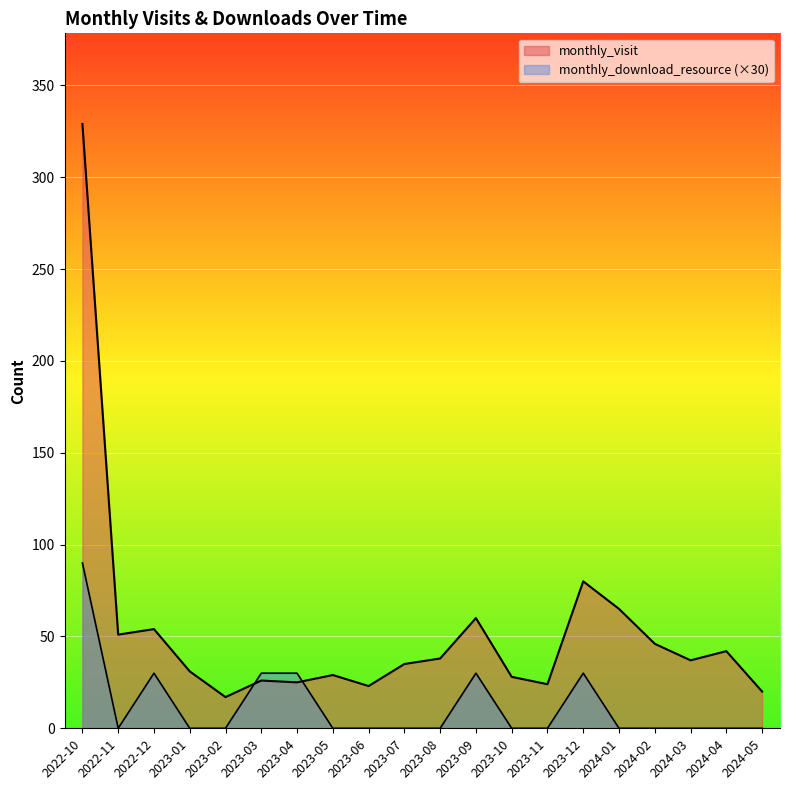

At which label is monthly_visit closest to 173?

2023-12